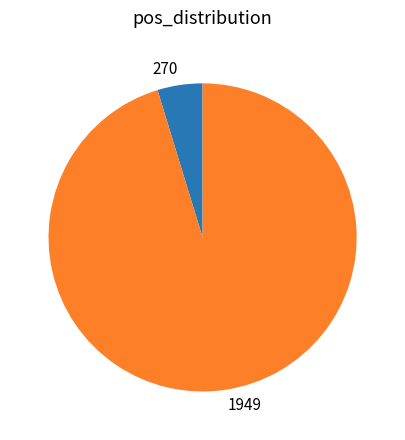

What is the largest slice in the pie chart?

1949